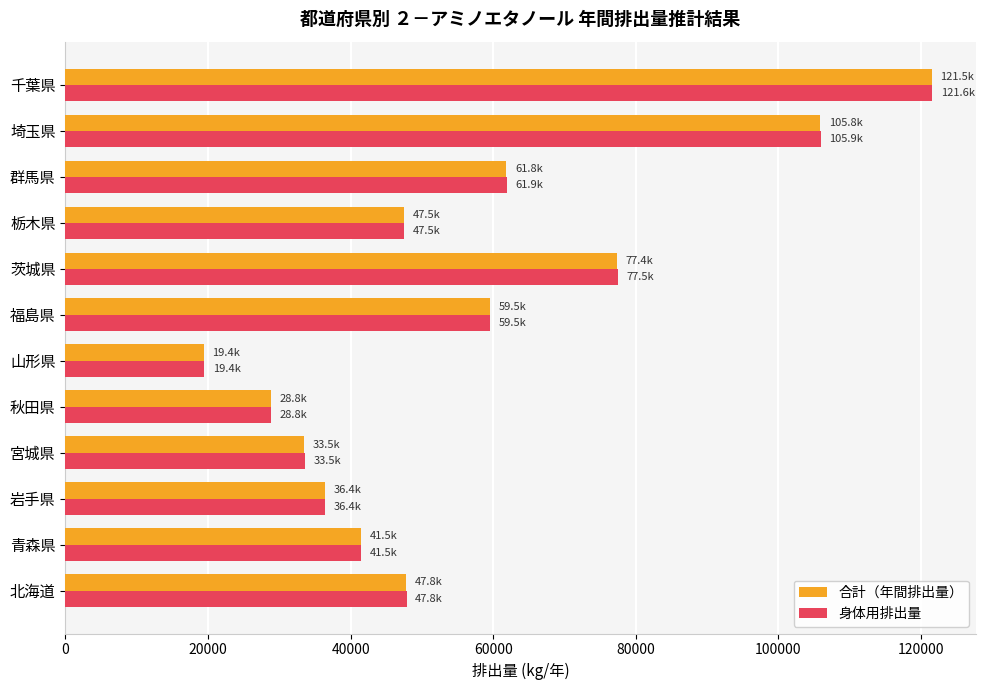

Which series has the widest spread of values?

身体用排出量